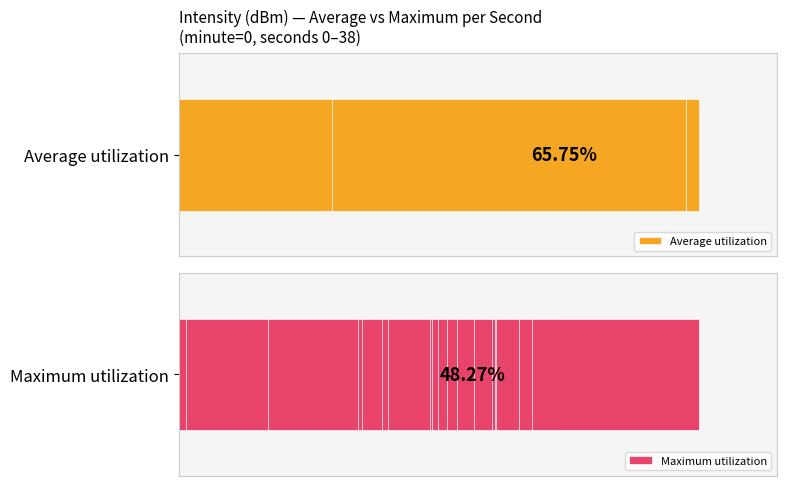

What is the average value of the Maximum utilization series?

48.3